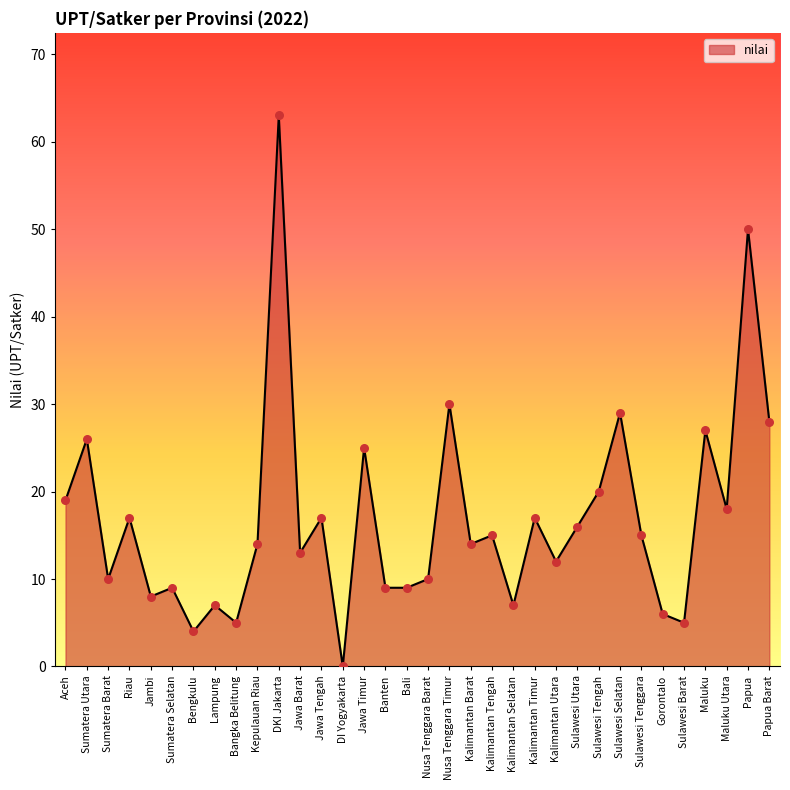

Approximately how many times larger is the value at Maluku compared to Kalimantan Selatan?

3.9